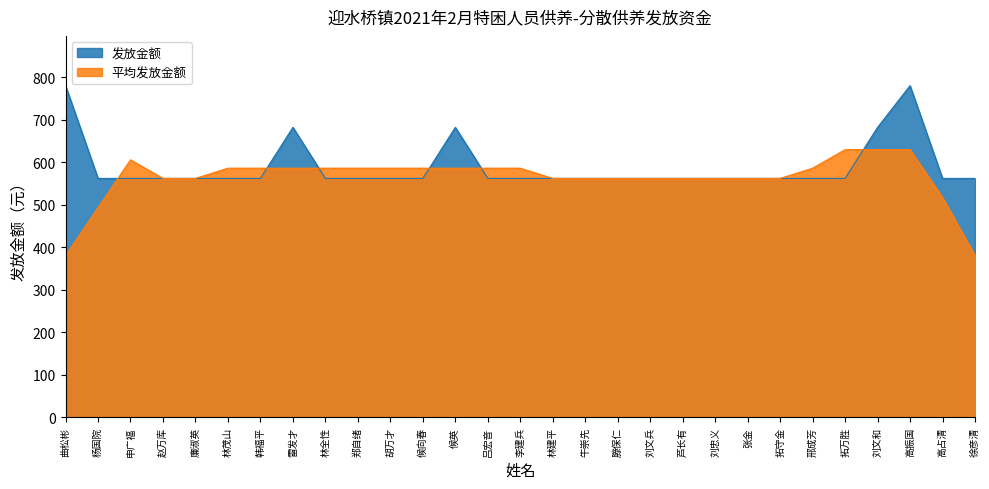

What is the approximate value at 张金?

562